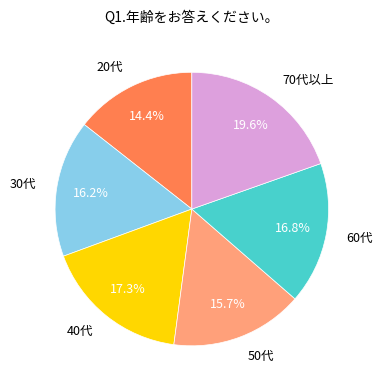

How much of the chart is everything except 20代?

85.6%